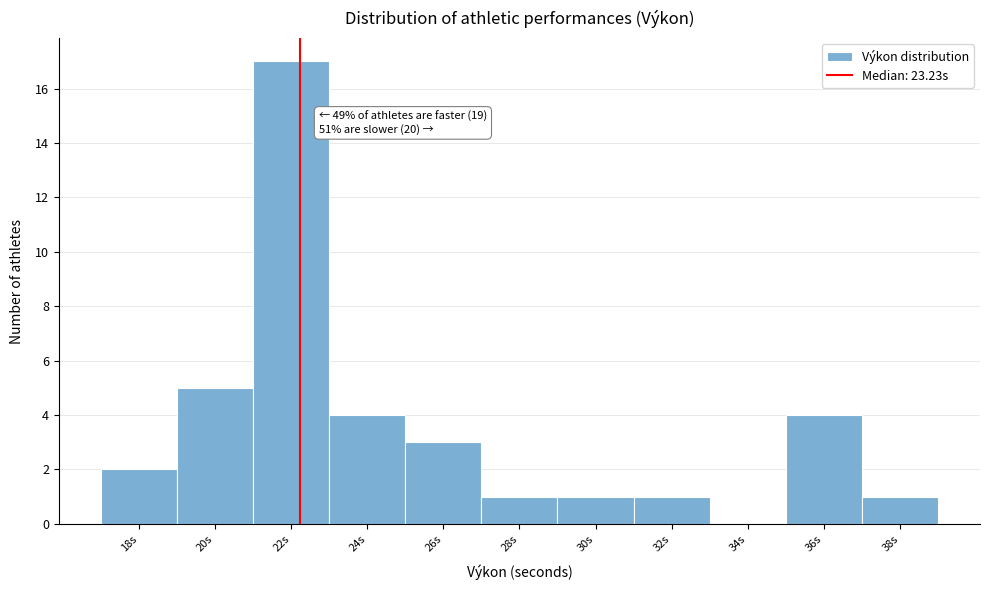

Reading right to left, transcribe all the data shown in this chart.

38s=1	36s=4	34s=0	32s=1	30s=1	28s=1	26s=3	24s=4	22s=17	20s=5	18s=2